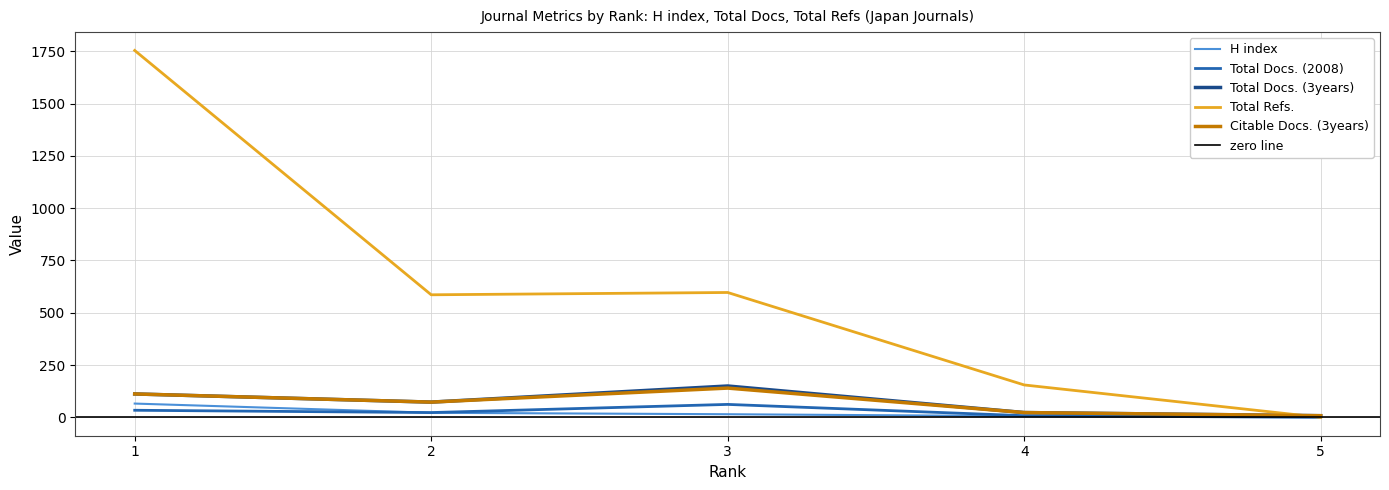

What is the sum of the Total Docs. (2008) values at 5 and 3?

62